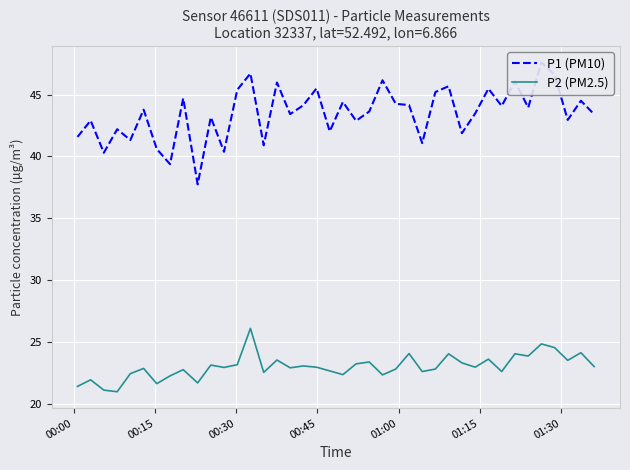

What is the minimum value for P2 (PM2.5)?

21.0